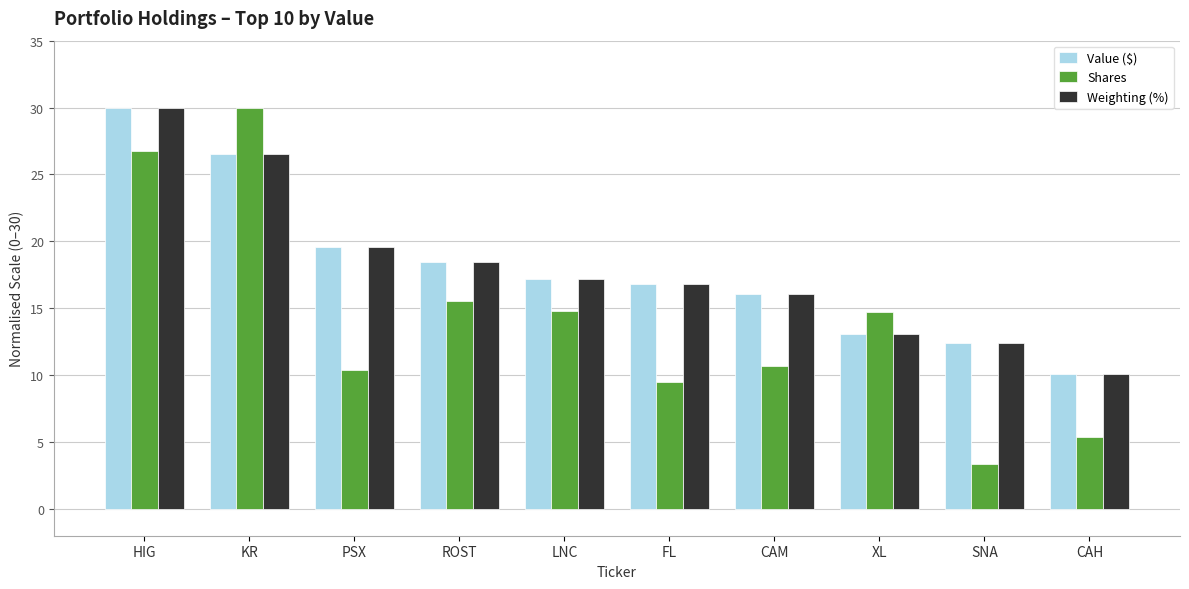

Where is Value ($) nearest to the value 20?

PSX